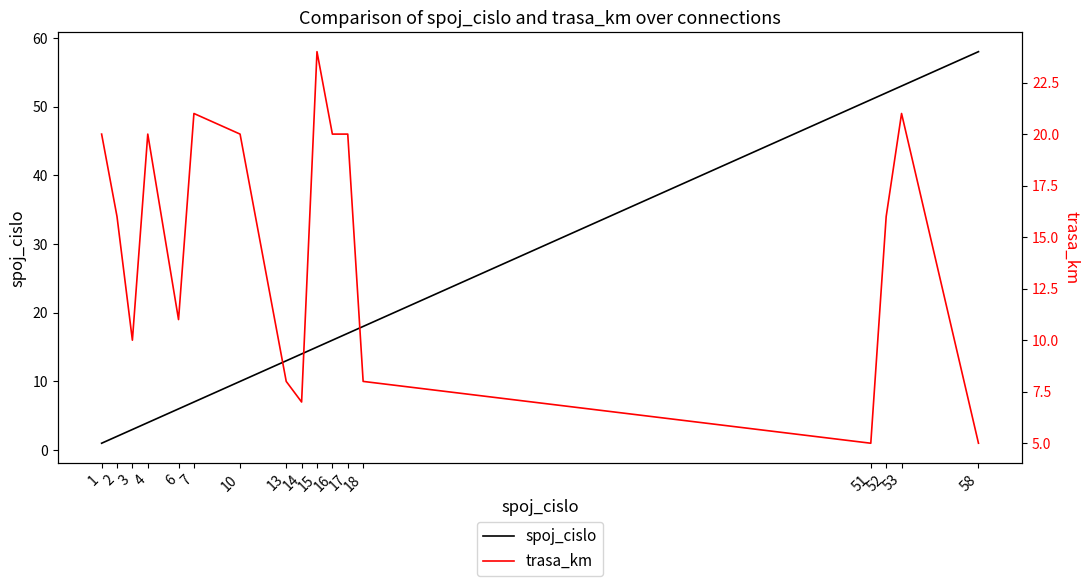

What is the difference between the trasa_km values at 15 and 3?

14